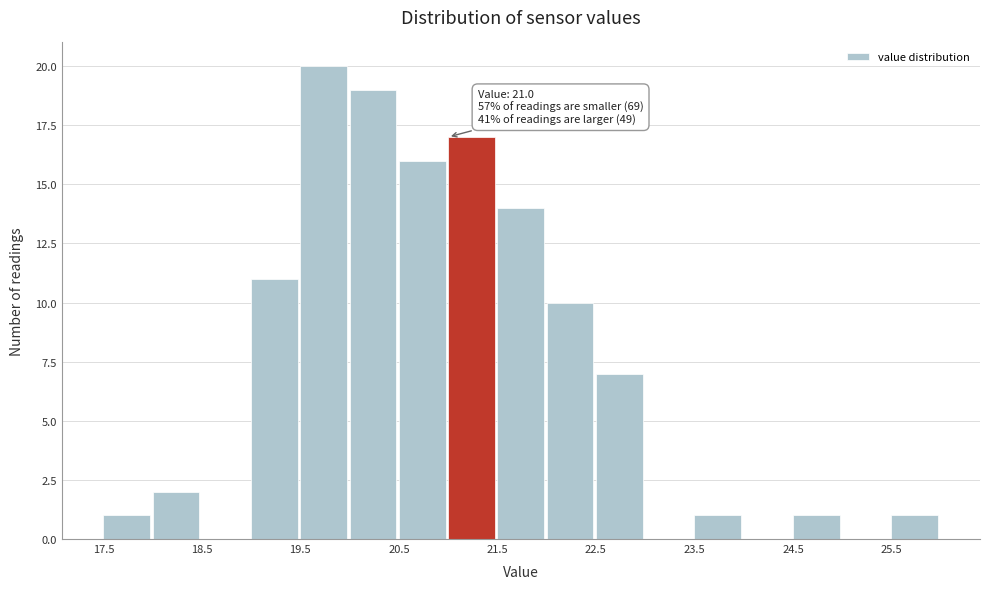

Which range on the x-axis has the tallest bar?

19.5 to 20.0